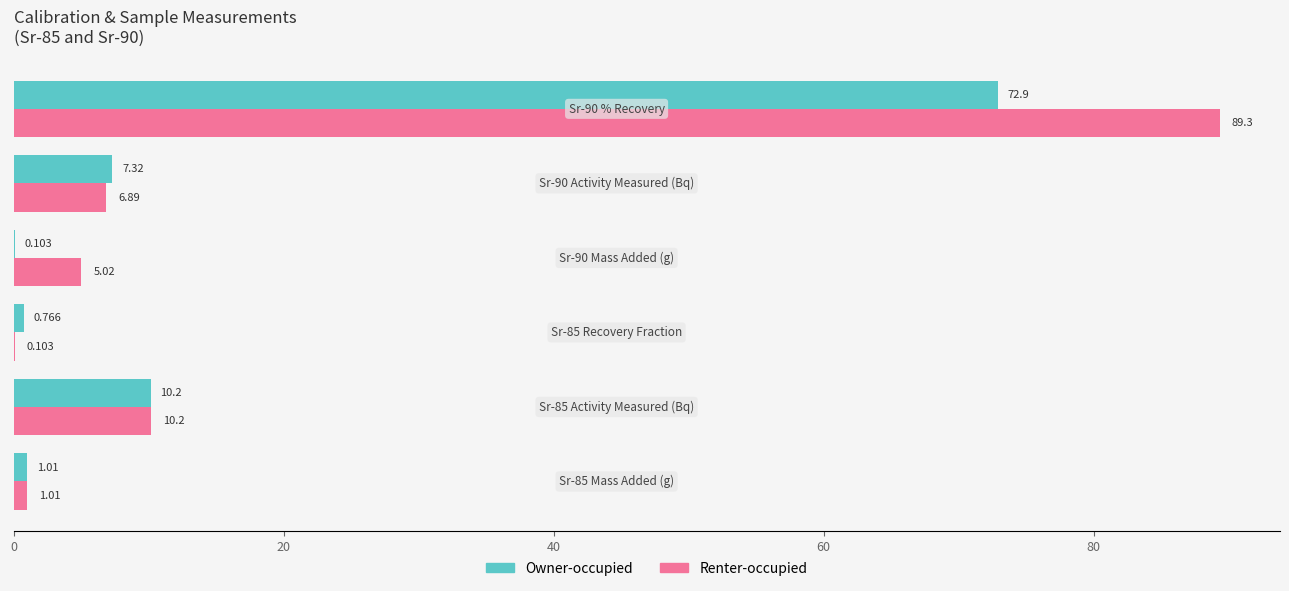

Which series has the widest spread of values?

Renter-occupied